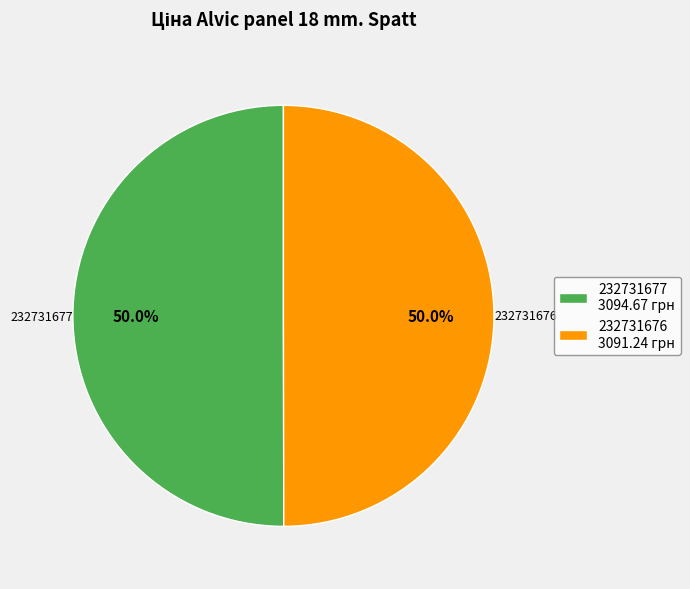

To the nearest percent, what portion does 232731676 represent?

50%